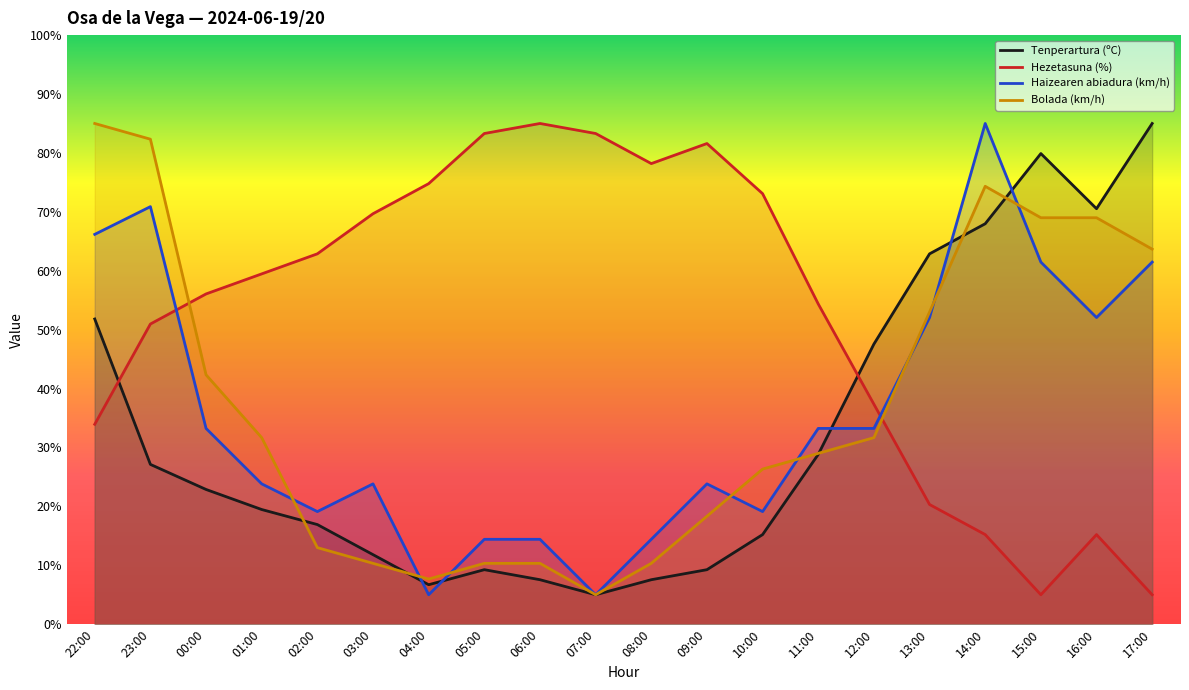

What is the minimum value shown in the chart?

5.0